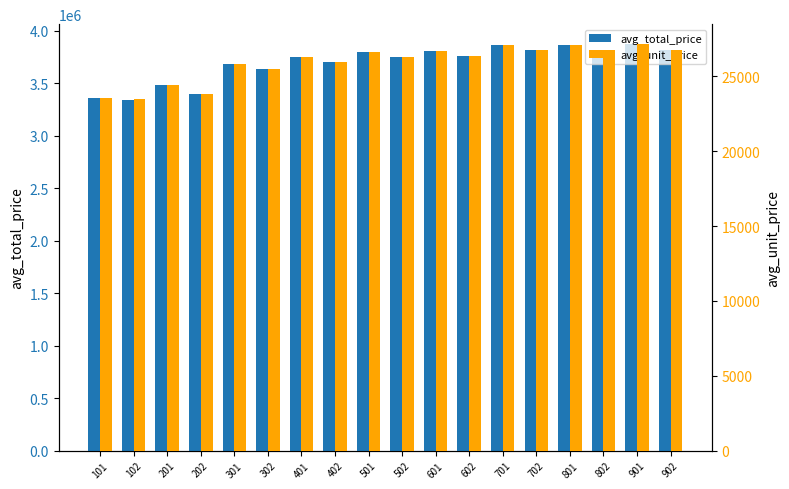

What is the total value across all series at 602?

3784260.3